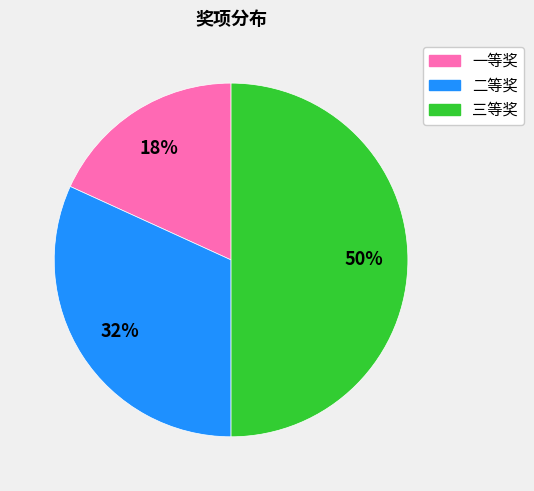

Combined, do 三等奖 and 一等奖 account for over 50%?

Yes